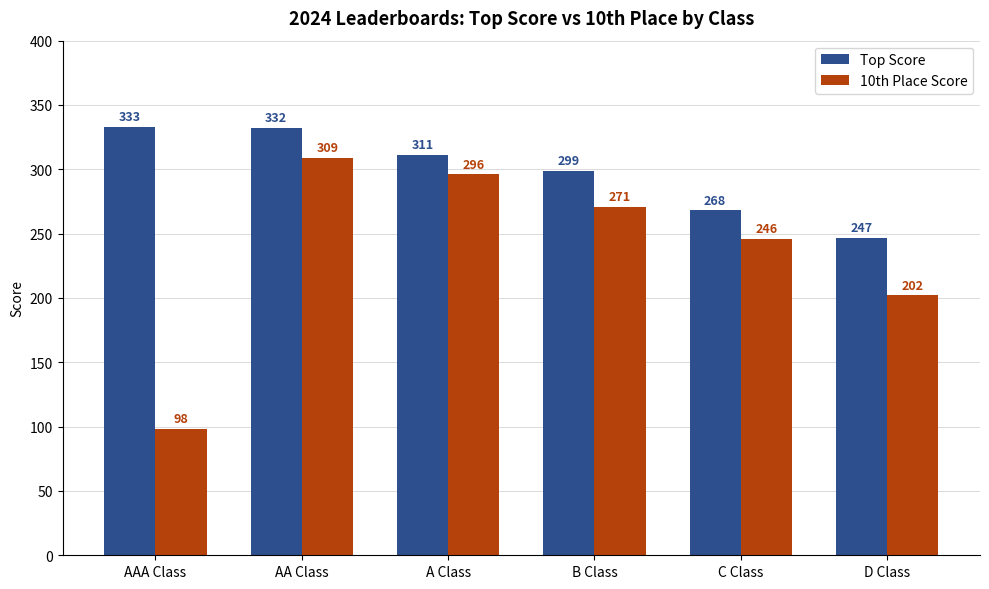

Where does the 10th Place Score series first go above 271?

AA Class